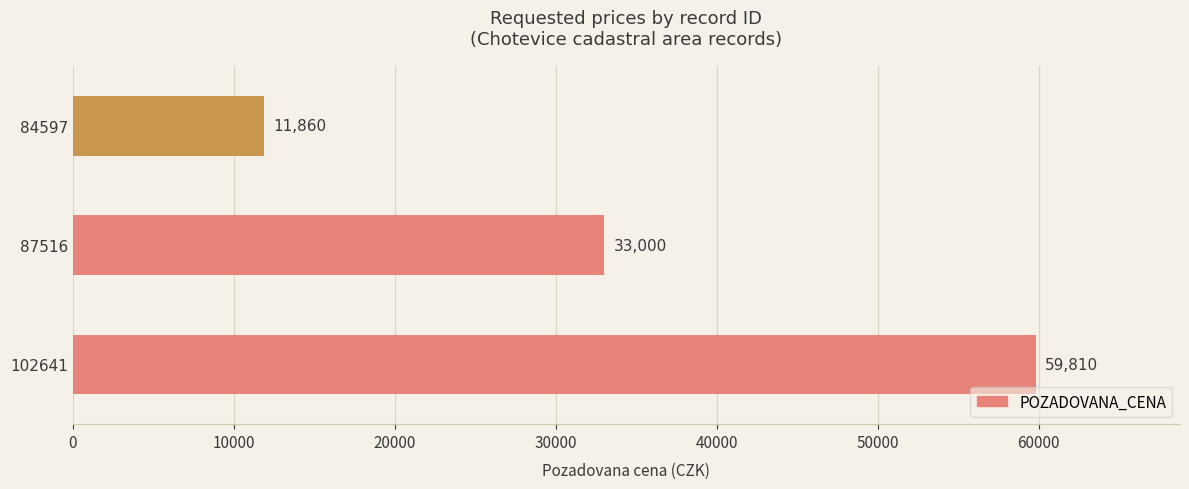

Approximately how many times larger is the value at 102641 compared to 84597?

5.0